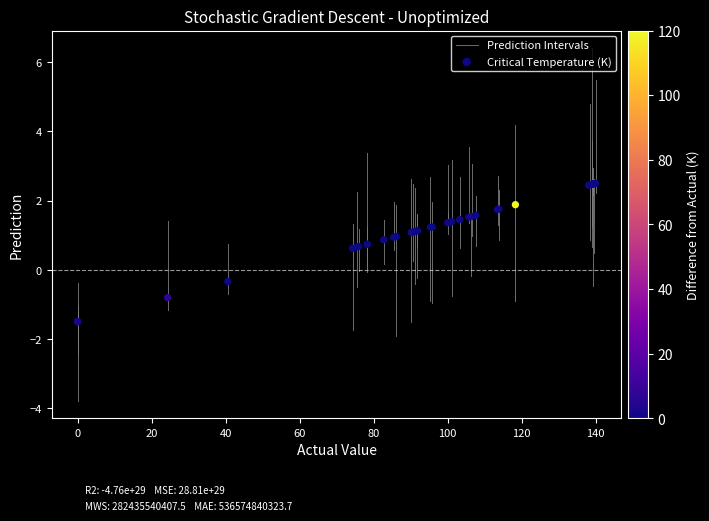

What Y value in the scatter plot is closest to 0?

-0.3